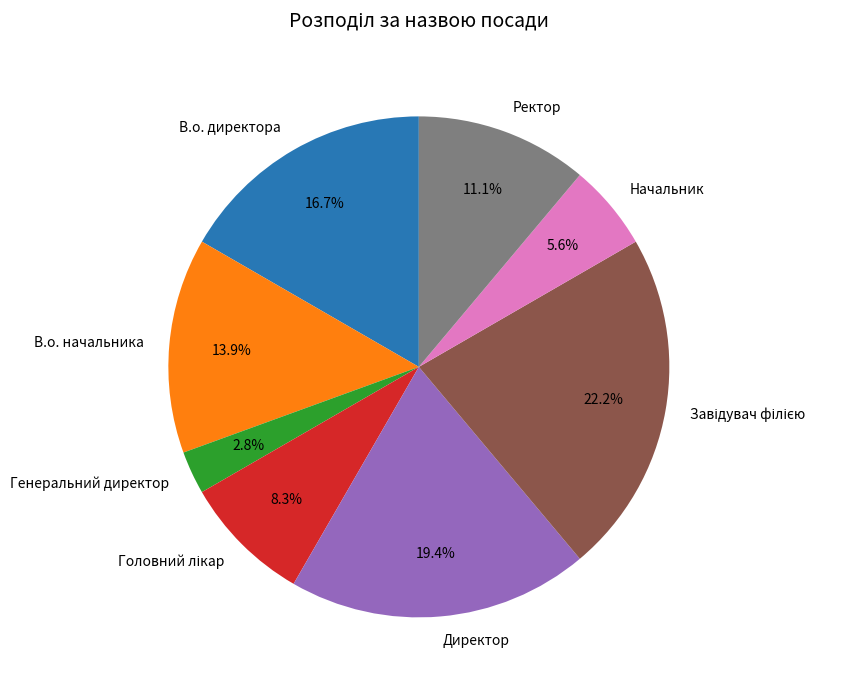

Count the number of slices in the pie.

8